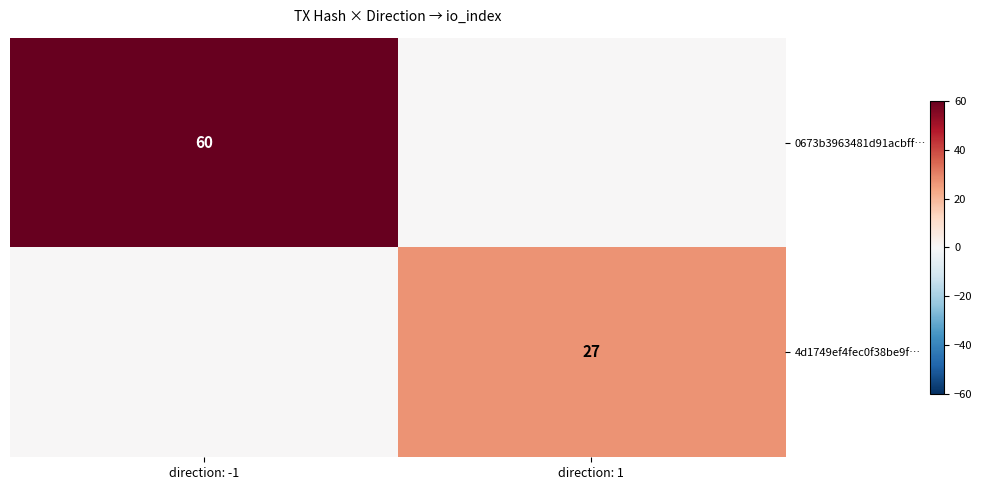

The 4d1749ef4fec0f38be9f… series shows 39 at direction: 1. True or false?

False